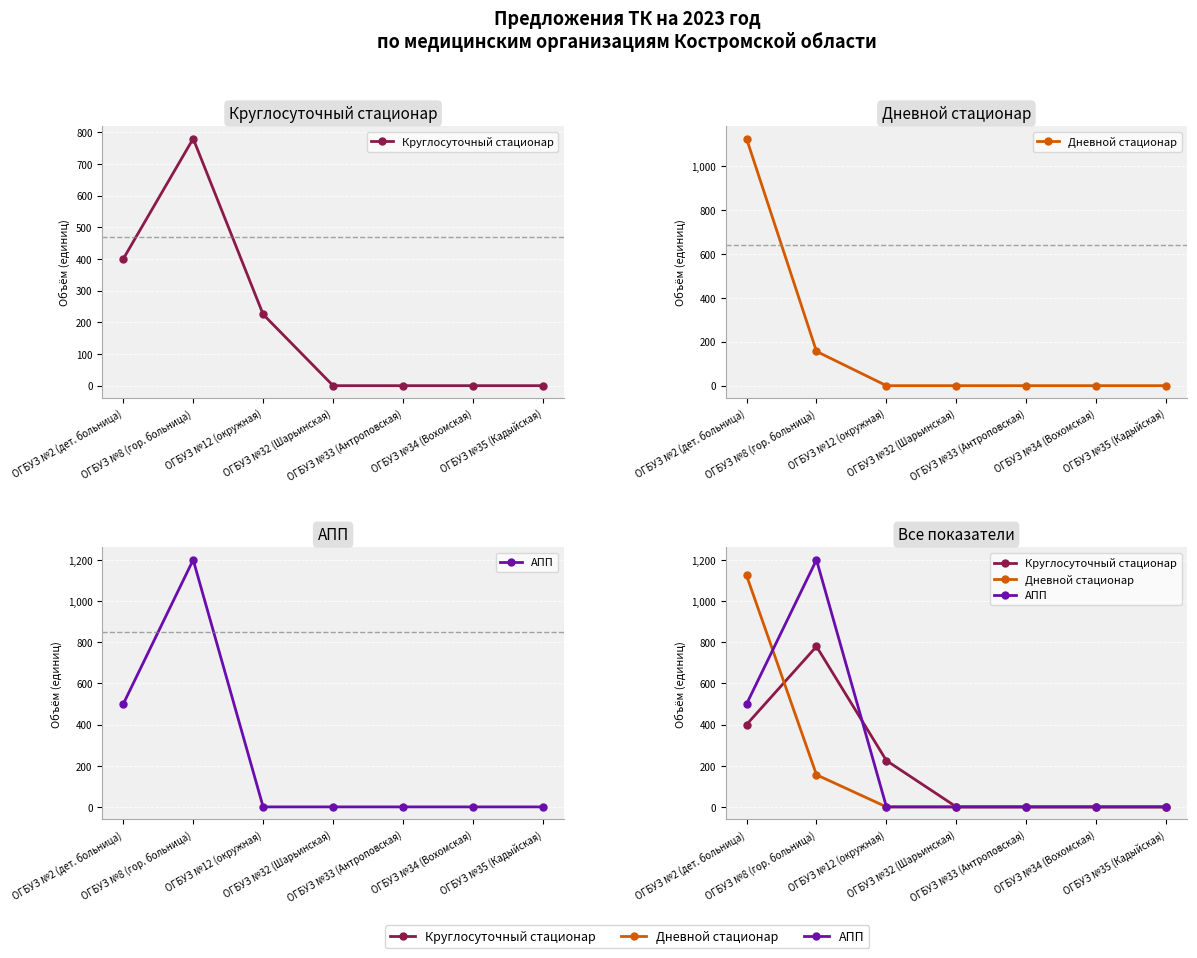

The value of Круглосуточный стационар at ОГБУЗ №35 (Кадыйская) is 0. True or false?

True